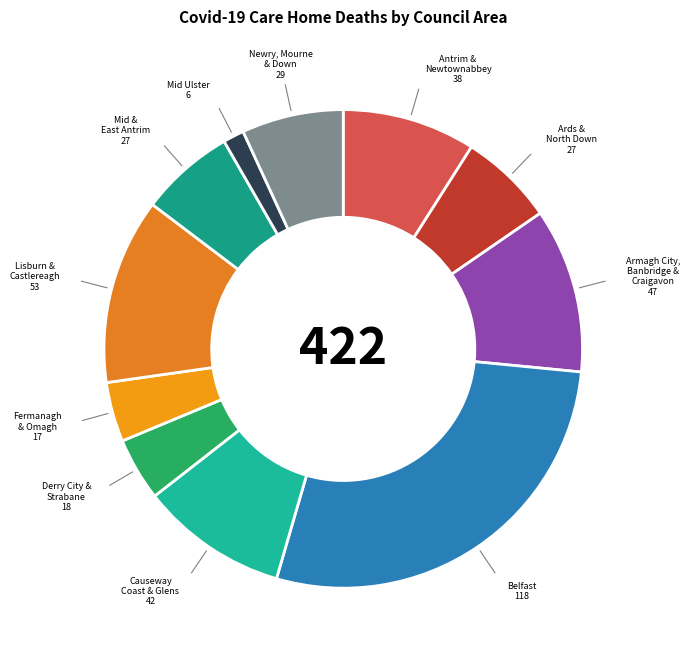

Which category has the biggest portion of the pie?

Belfast